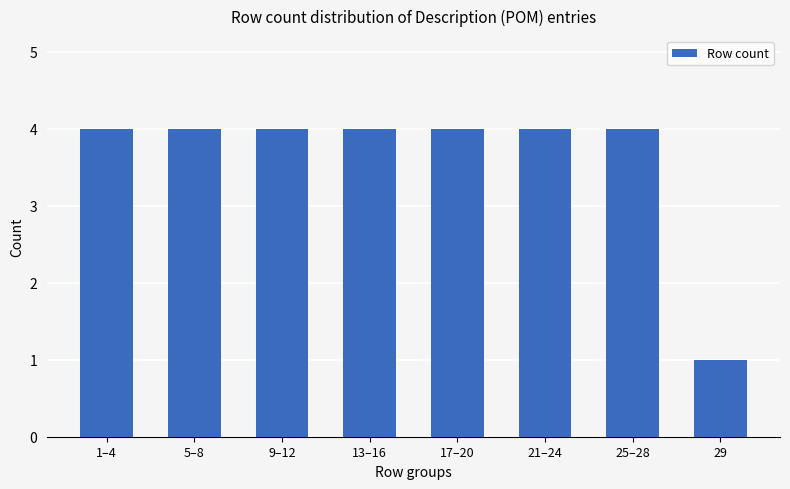

Approximately how many times larger is the value at 17–20 compared to 29?

4.0